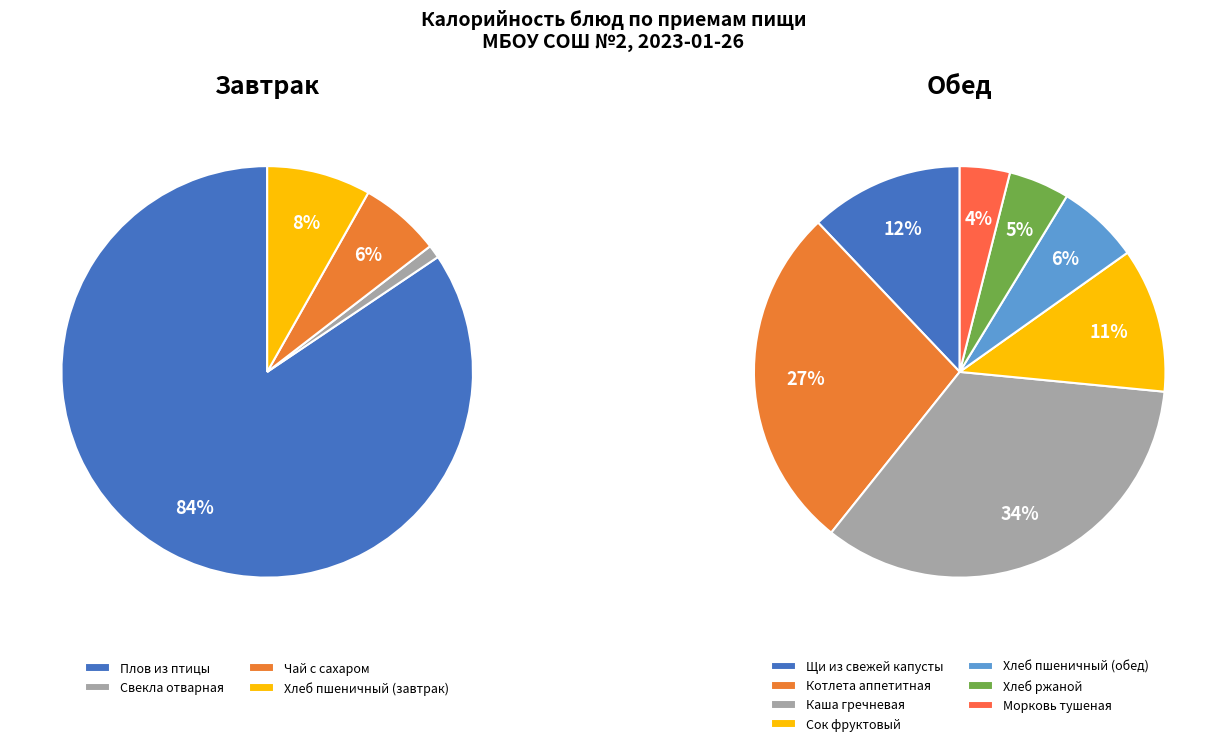

How many slices are in this pie chart?

11